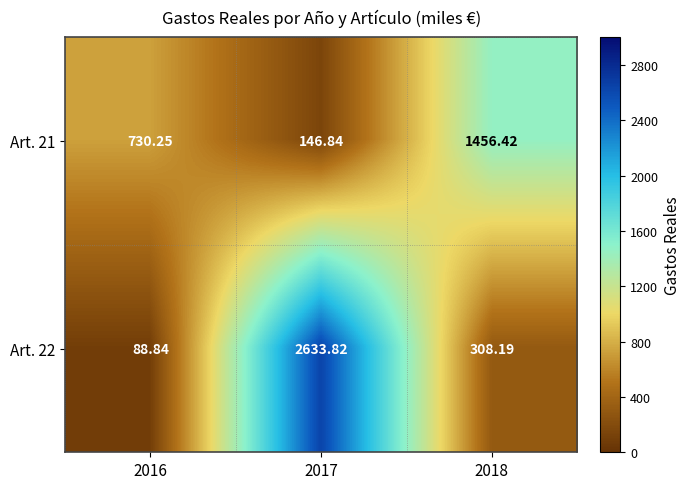

Is the value of Art. 22 at 2017 greater than the value of Art. 21 at 2018?

Yes